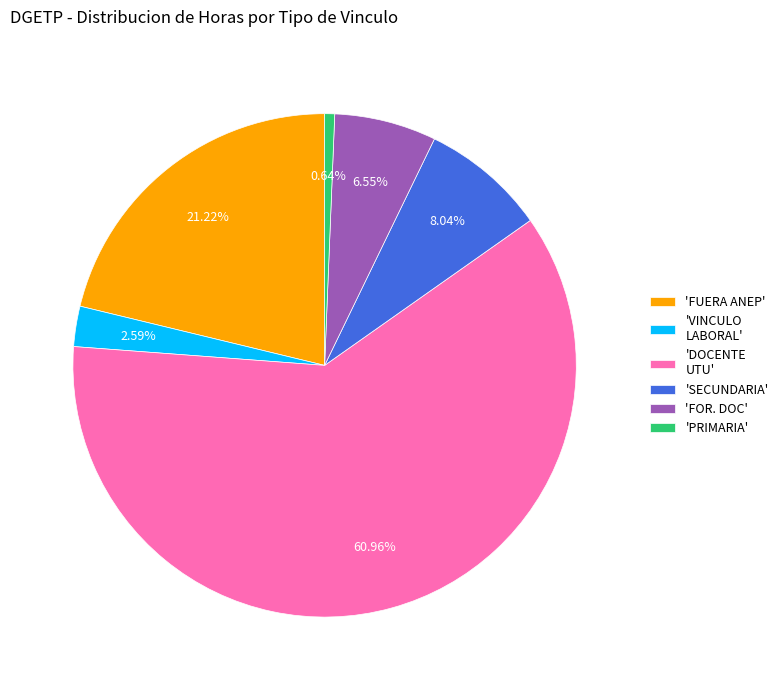

Is 'FOR. DOC' the majority of the pie?

No